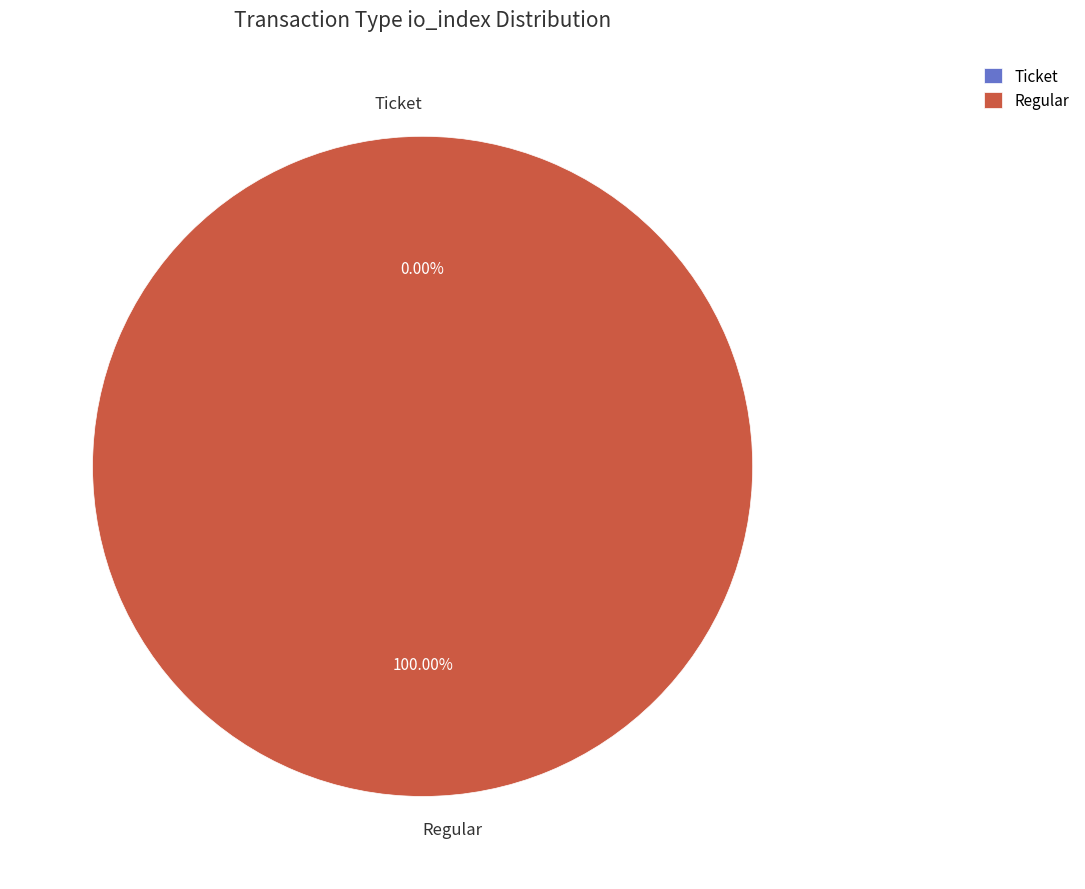

Which slice is the smallest?

Ticket